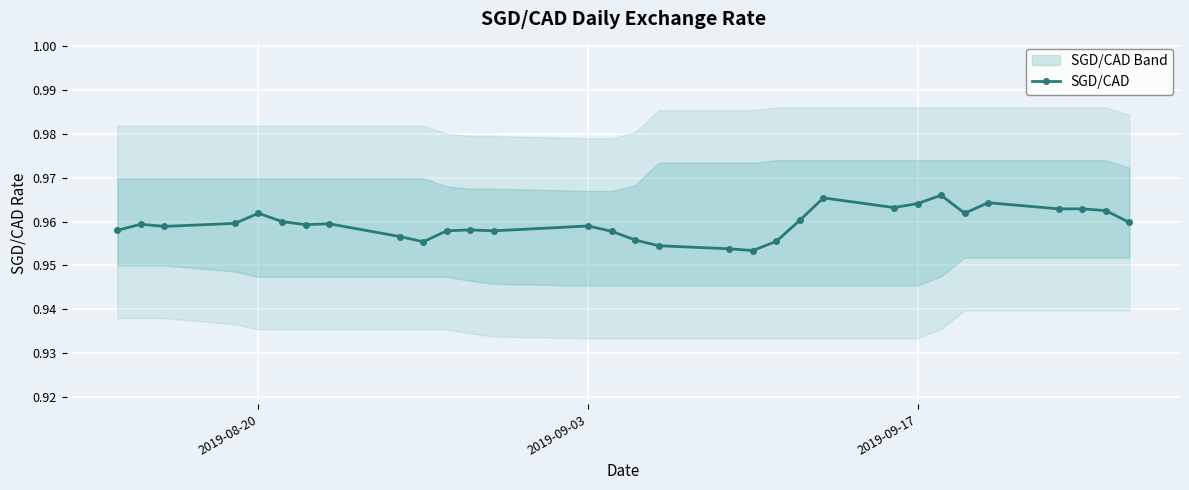

Count the SGD/CAD values in the range 0 to 1.

31